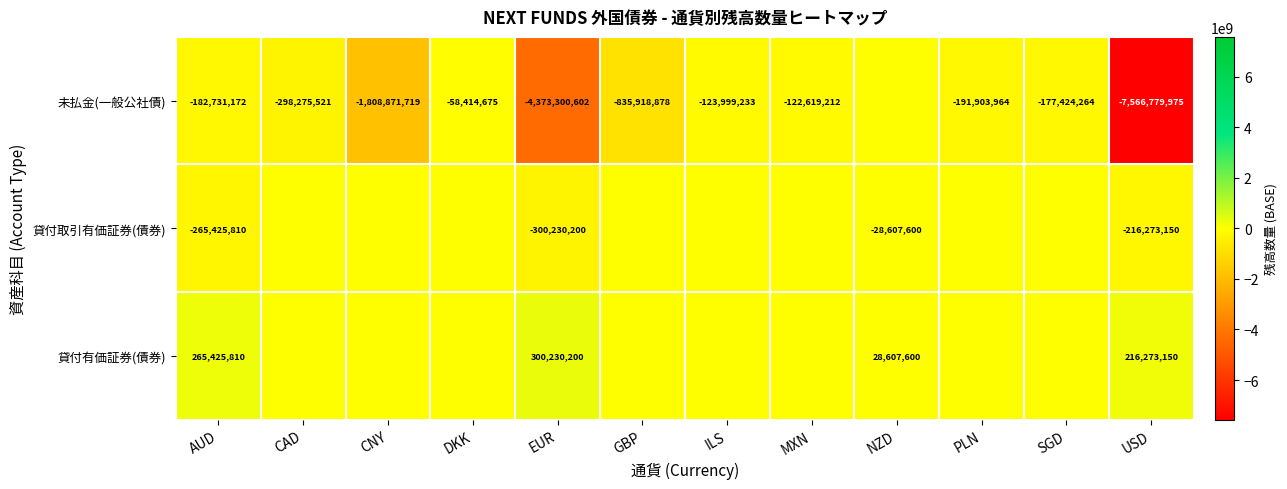

At which category does the chart reach its peak across all series?

EUR